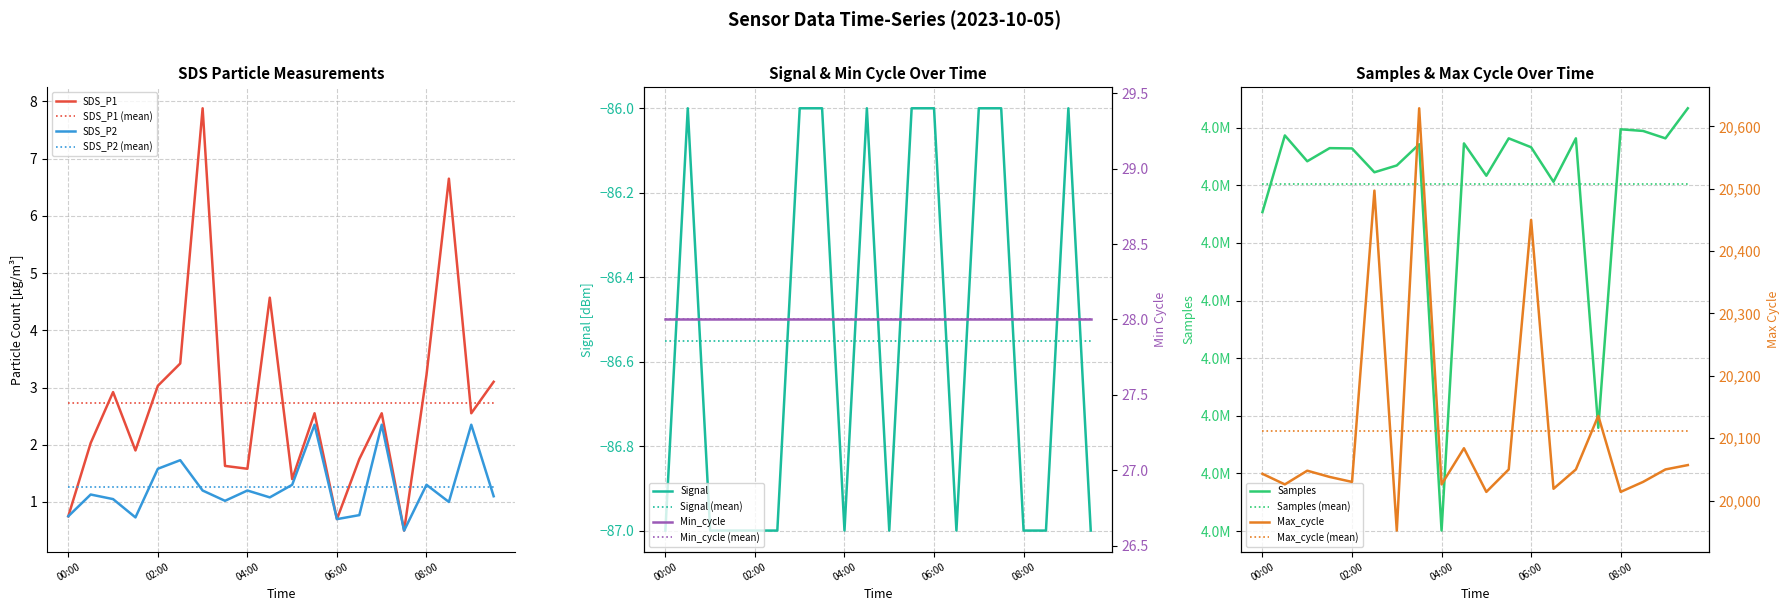

What is the maximum value for SDS_P2?

2.4